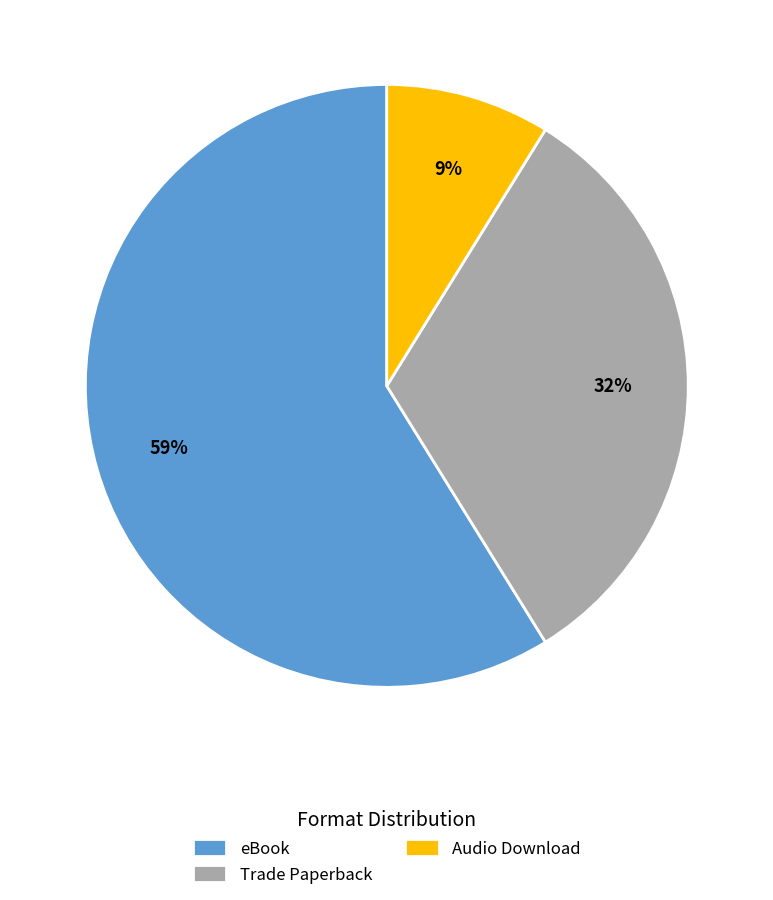

How many slices are in this pie chart?

3